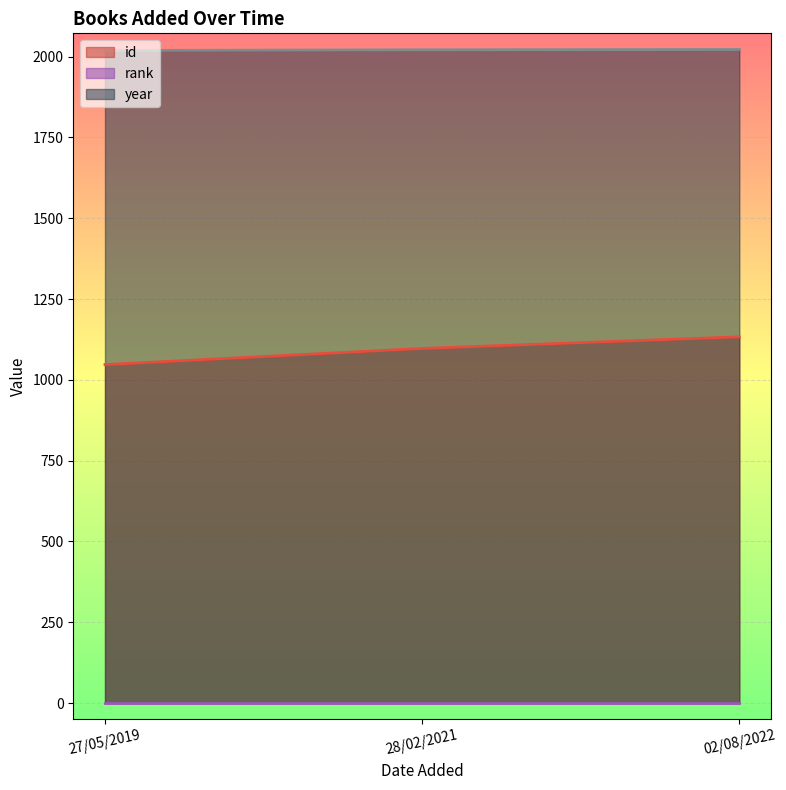

What is the difference between the maximum and minimum values in the id series?

86